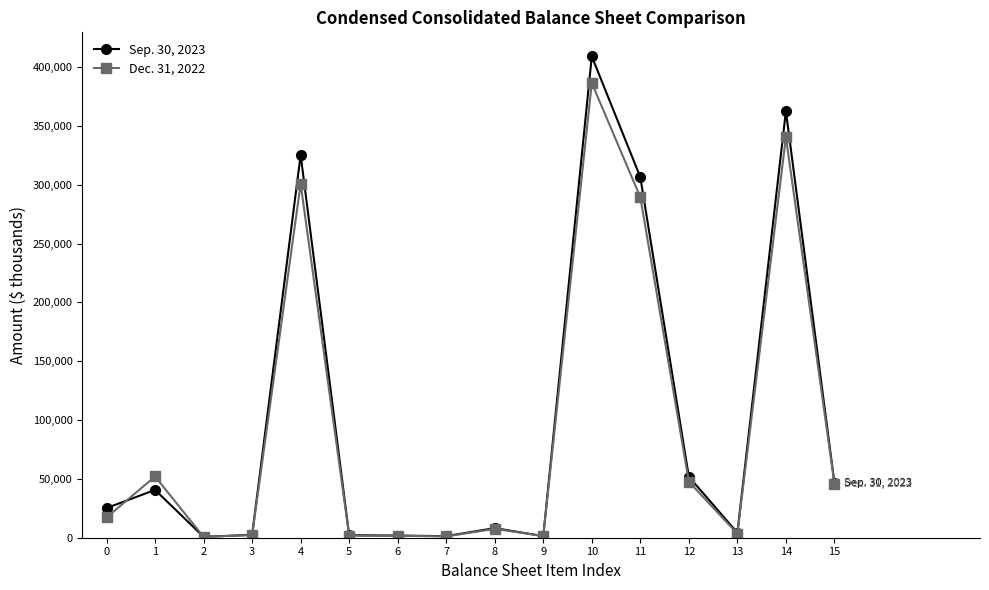

Which series has the largest total across all categories?

Sep. 30, 2023